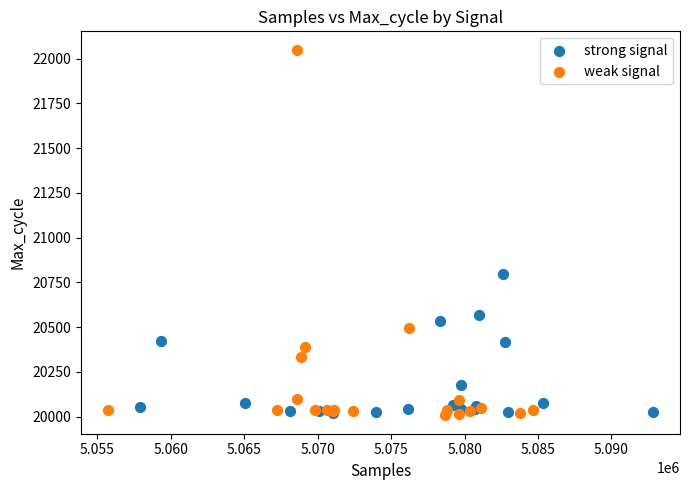

Which series has the largest Y range (max minus min)?

weak signal